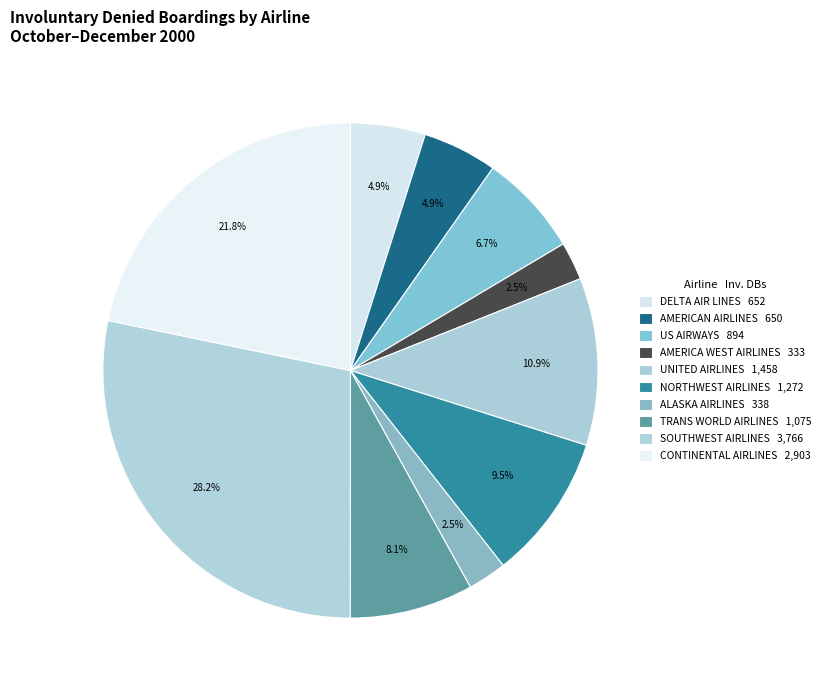

To the nearest percent, what is the difference between the largest and smallest slice percentages?

26%